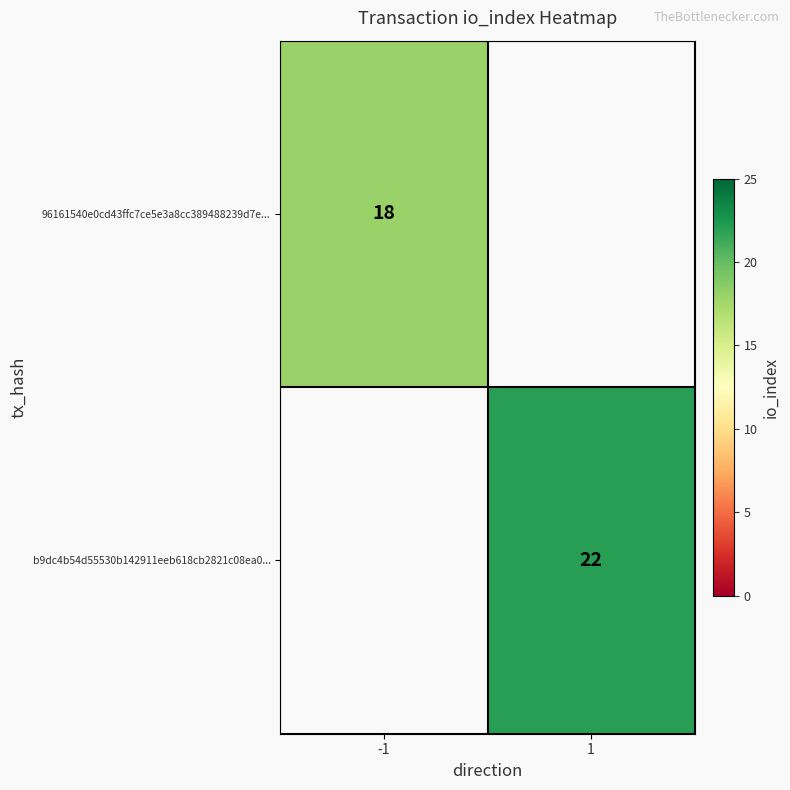

Is it true that 96161540e0cd43ffc7ce5e3a8cc389488239d7e... equals 28 at -1?

False